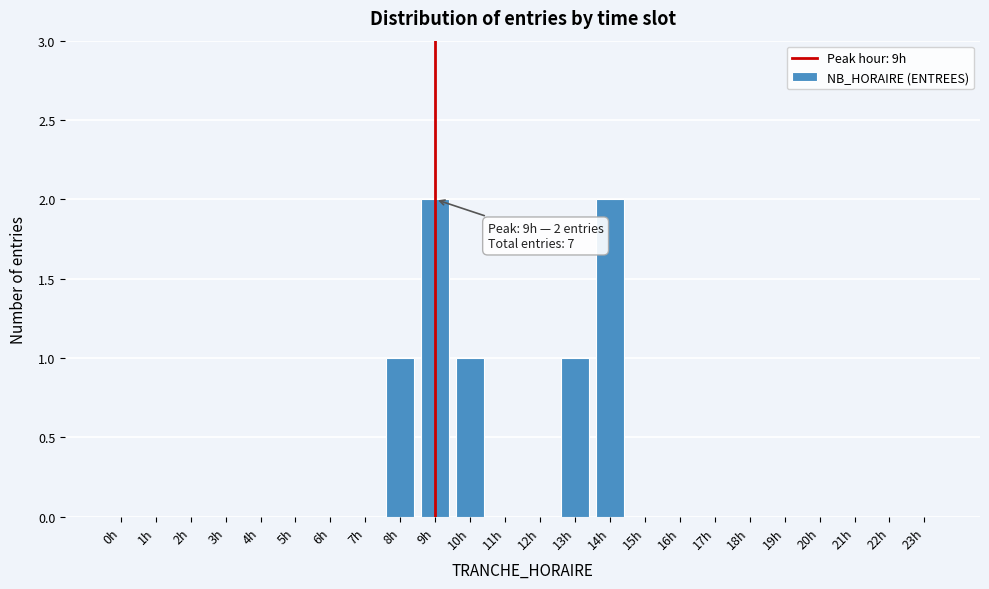

Reading left to right, transcribe all the data shown in this chart.

0h=0	1h=0	2h=0	3h=0	4h=0	5h=0	6h=0	7h=0	8h=1	9h=2	10h=1	11h=0	12h=0	13h=1	14h=2	15h=0	16h=0	17h=0	18h=0	19h=0	20h=0	21h=0	22h=0	23h=0